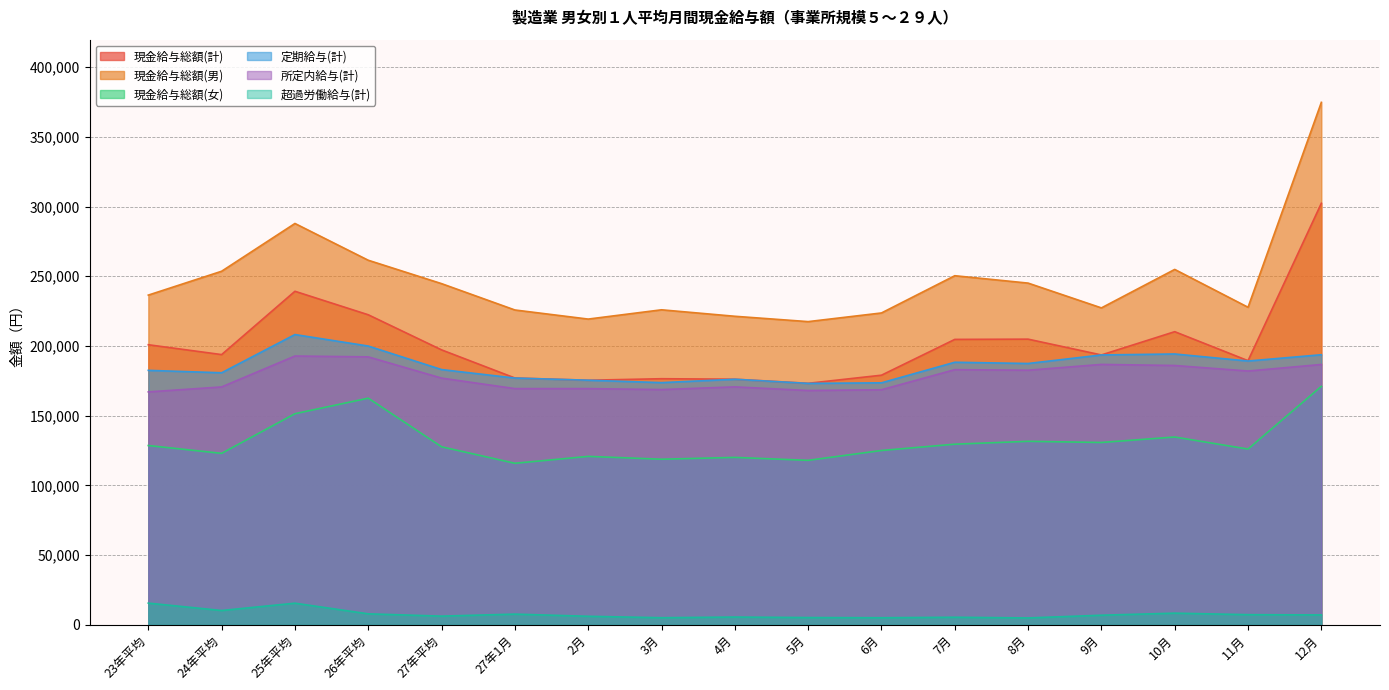

What is the minimum value shown in the chart?

4822